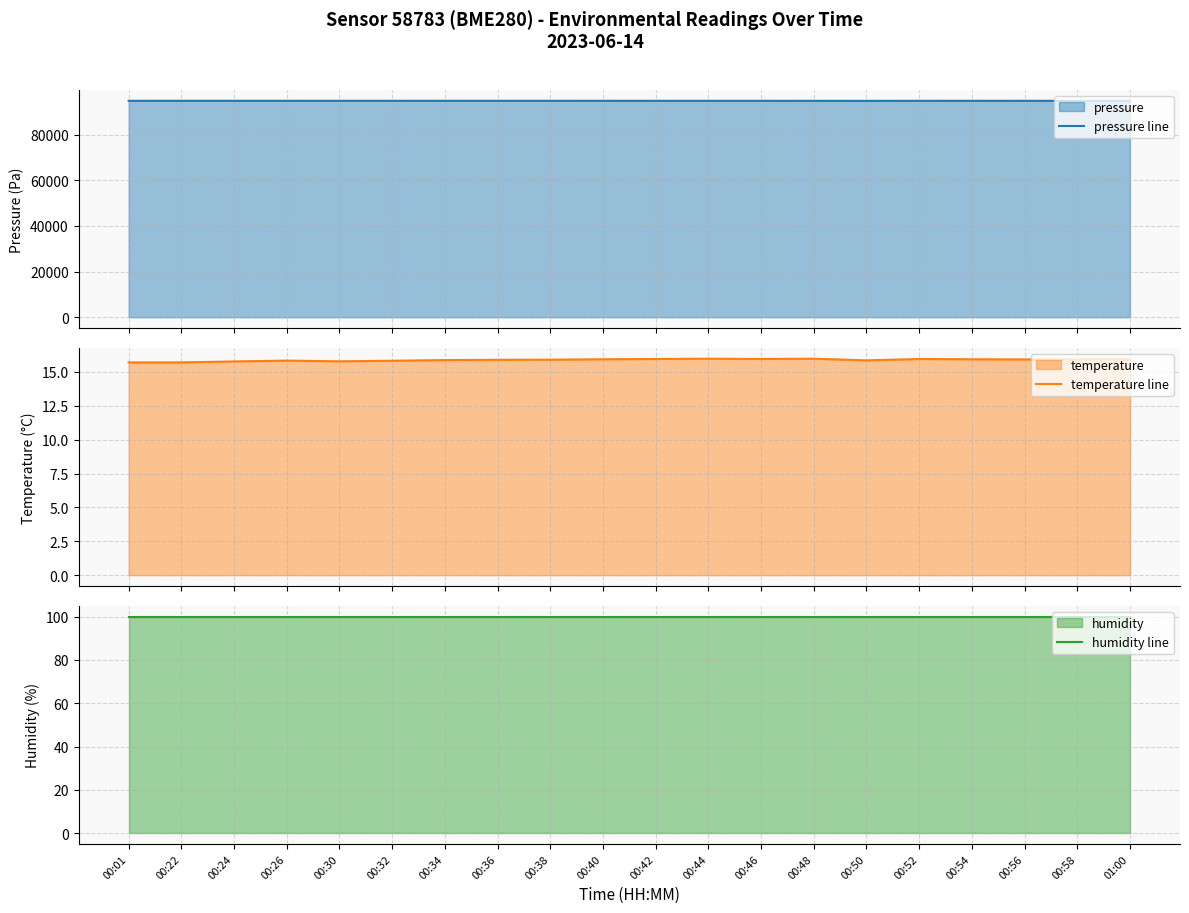

Reading left to right, extract all data points from this chart.

pressure line: 94844.5	94851.8	94848.9	94849.8	94845.0	94843.0	94847.8	94844.7	94846.9	94843.3	94838.3	94837.8	94837.5	94832.5	94818.0	94832.2	94842.6	94835.7	94831.1	94830.4
temperature line: 15.7	15.7	15.8	15.8	15.8	15.8	15.9	15.9	15.9	15.9	16.0	16.0	16.0	16.0	15.9	16.0	15.9	15.9	15.9	15.9
humidity line: 100.0	100.0	100.0	100.0	100.0	100.0	100.0	100.0	100.0	100.0	100.0	100.0	100.0	100.0	100.0	100.0	100.0	100.0	100.0	100.0